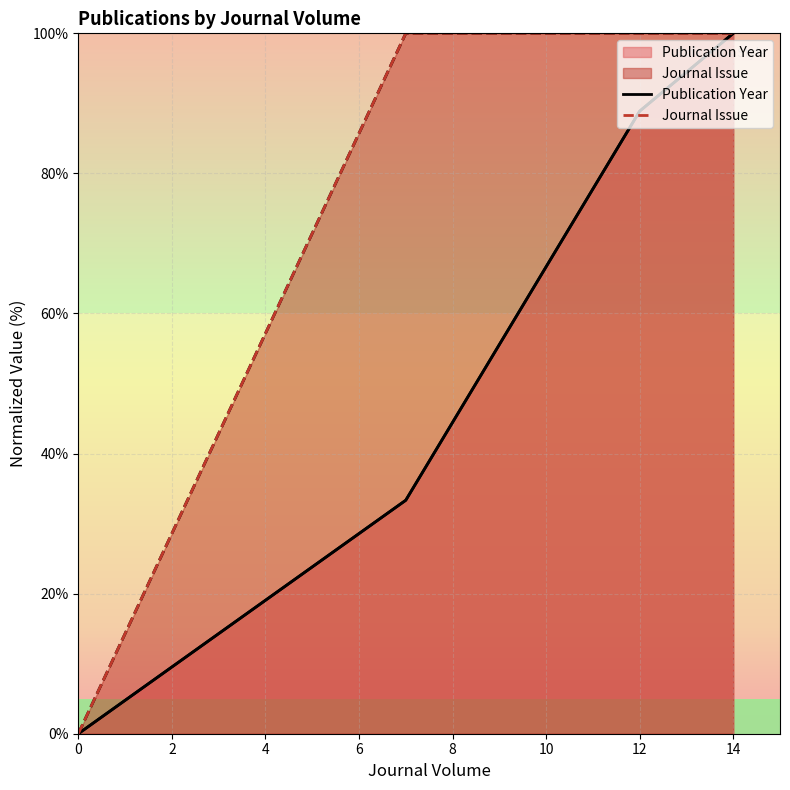

What is the average value of the Publication Year series?

55.6